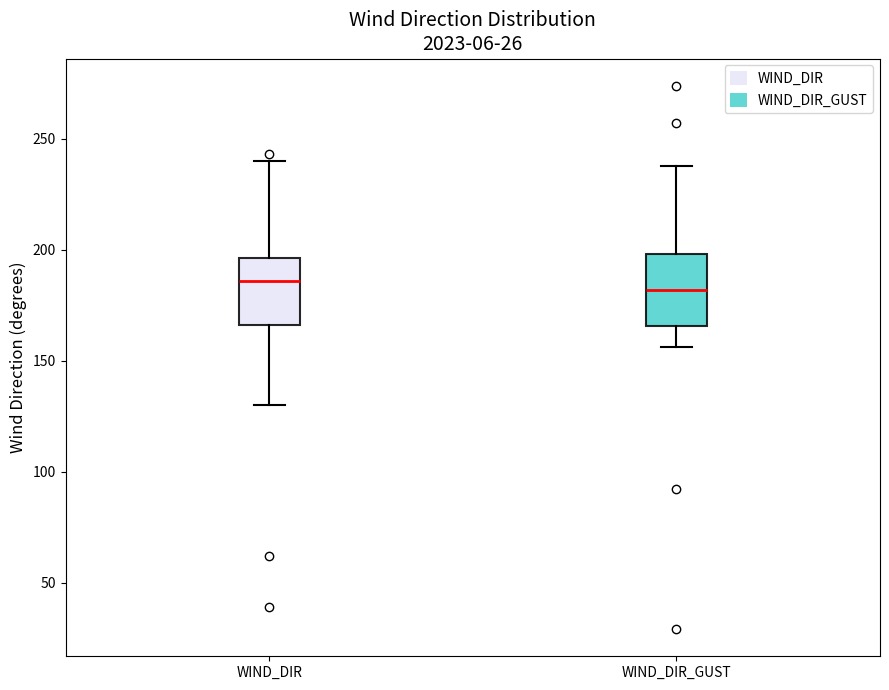

Reading left to right, read every box against the y-axis: the position of its median line, the range the box covers, and the ends of its whiskers. The values are not printed on the chart, so give them approximately, as read against the axis.

WIND_DIR: median 185, box 165 to 195, whiskers 130 to 240
WIND_DIR_GUST: median 180, box 165 to 200, whiskers 155 to 240